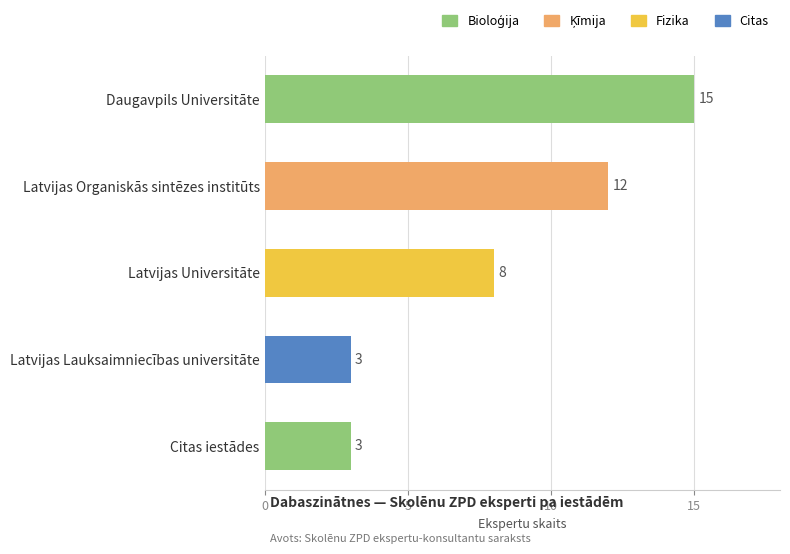

What is the change in value from counts to 3?

-12